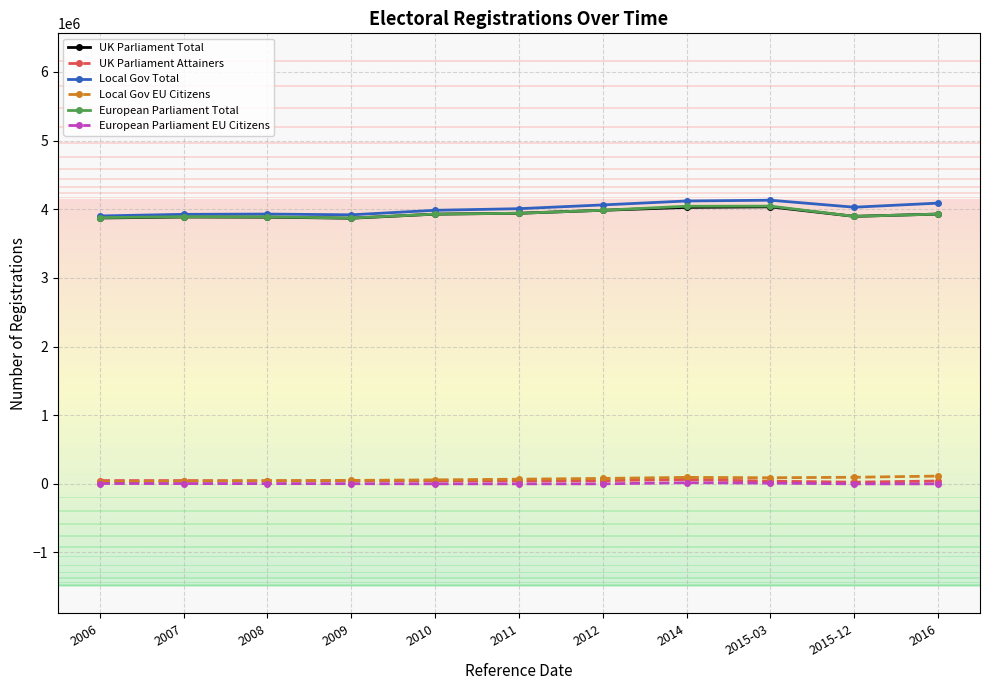

What is the greatest value displayed?

4131926